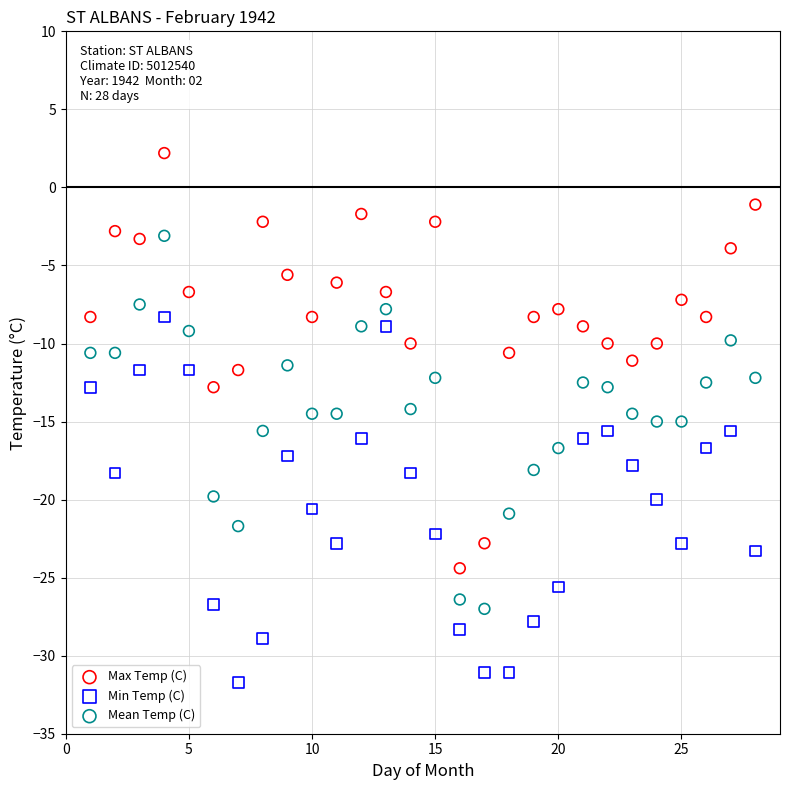

Which series reaches the minimum Y coordinate?

Min Temp (C)